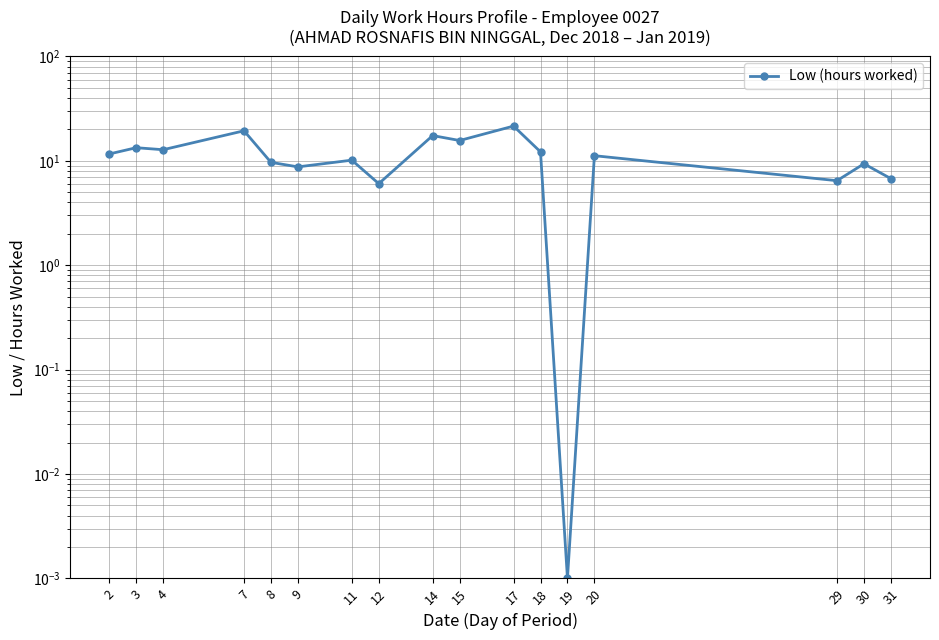

Where does the data first go above 11?

2